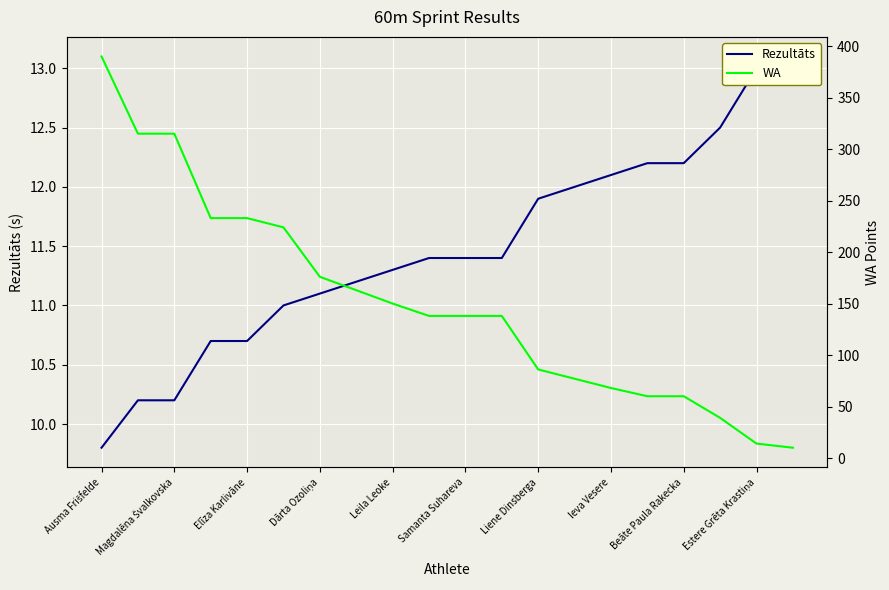

What is the average value of the WA series?

151.3